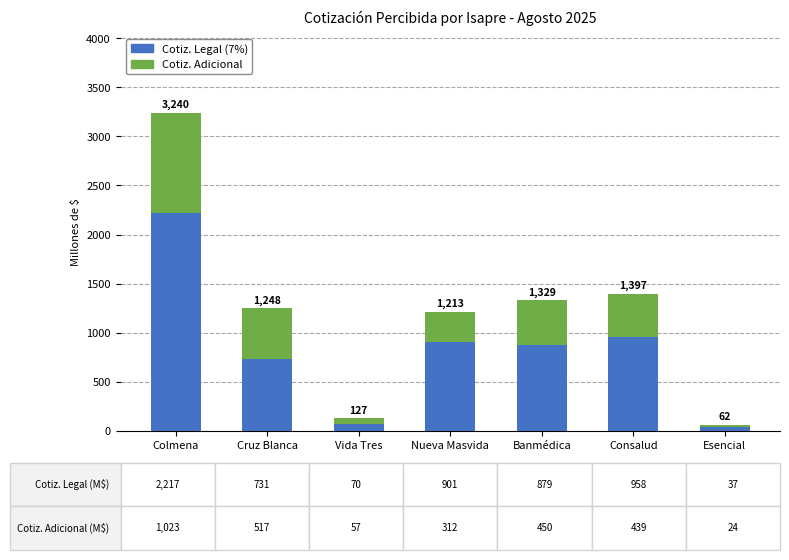

At how many categories does at least one series exceed 964?

1